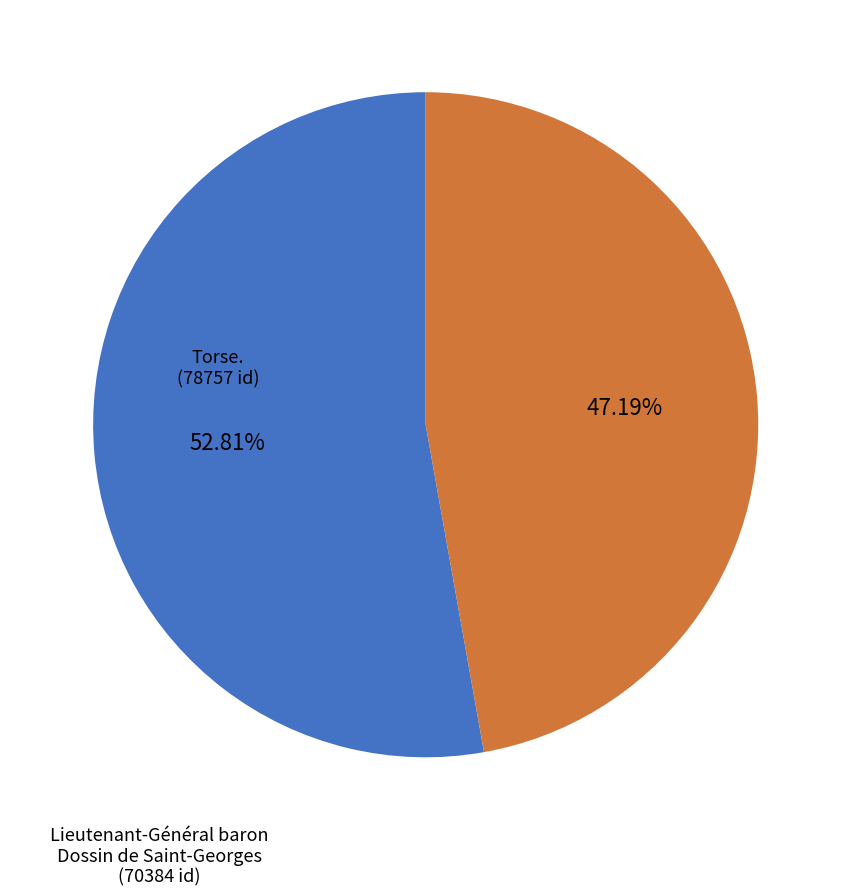

To the nearest percent, what is the average slice percentage?

50%